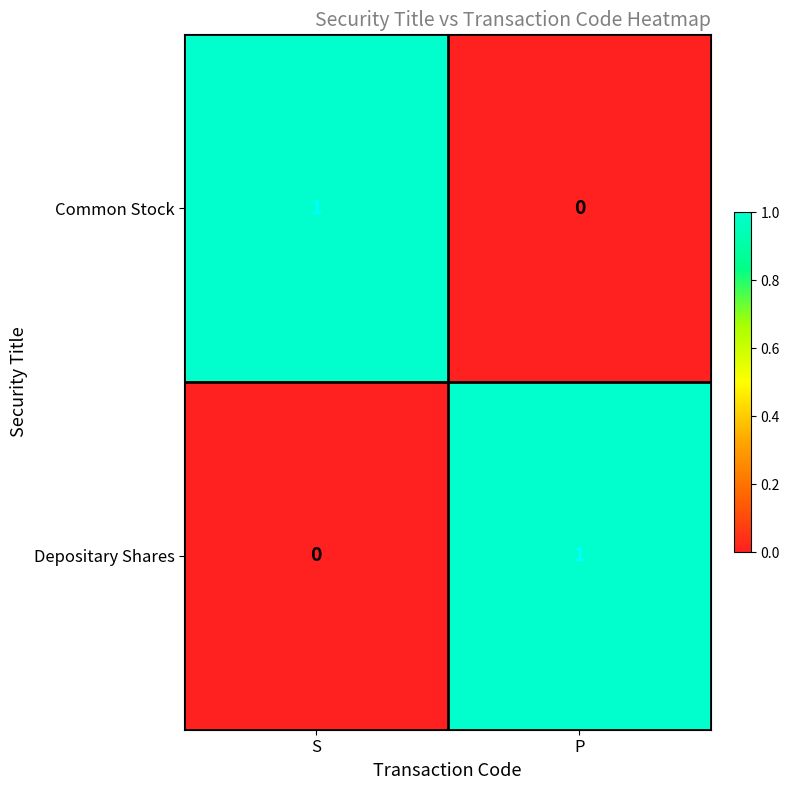

True or false: Depositary Shares has a value of 1 at P.

True